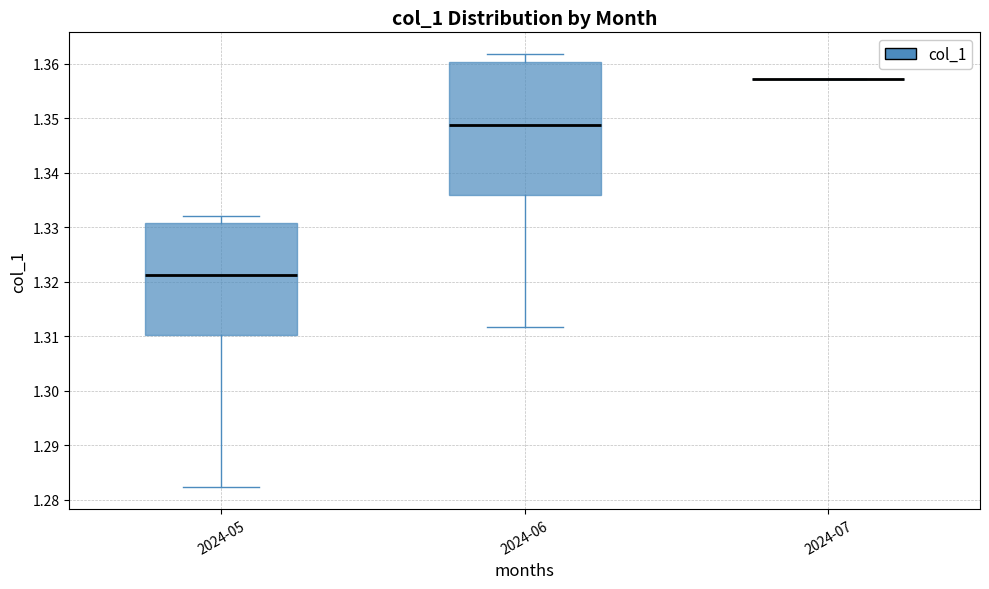

Reading left to right, read every box against the y-axis: the position of its median line, the range the box covers, and the ends of its whiskers. The values are not printed on the chart, so give them approximately, as read against the axis.

2024-05: median 1.321, box 1.310 to 1.331, whiskers 1.282 to 1.332
2024-06: median 1.349, box 1.336 to 1.360, whiskers 1.312 to 1.362
2024-07: box collapsed to a line at 1.357, whiskers 1.357 to 1.357